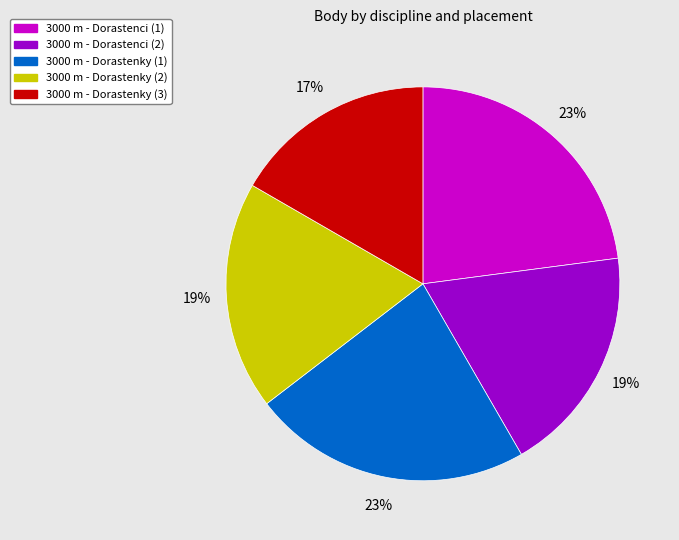

How many slices are in this pie chart?

5